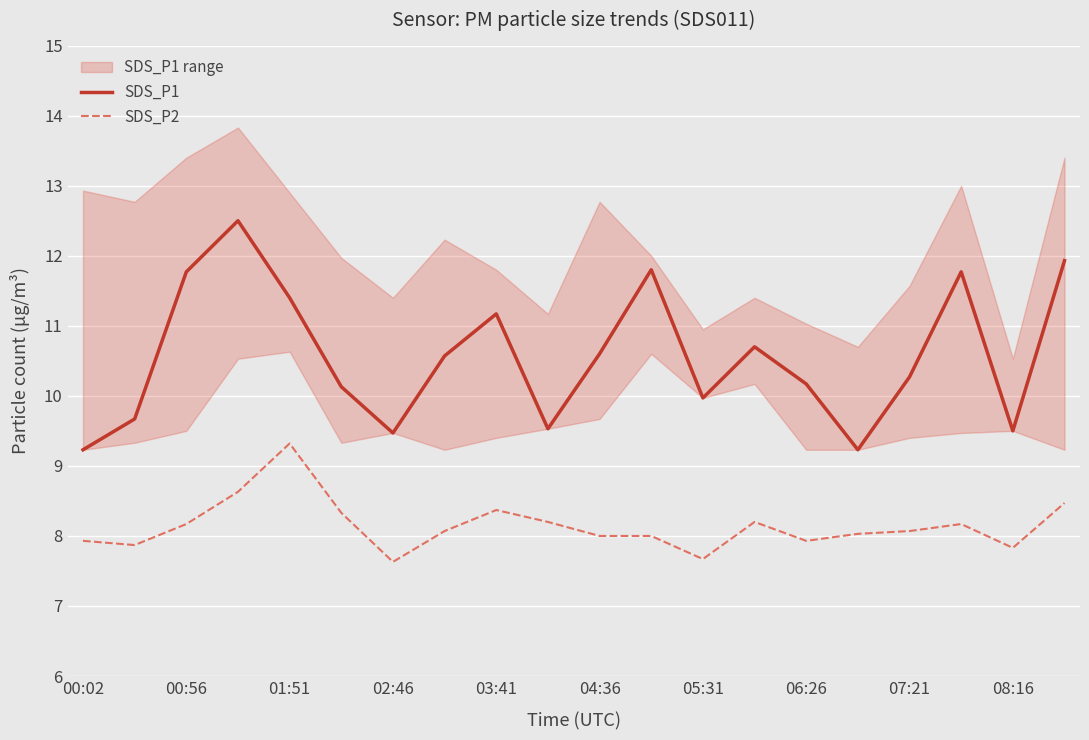

Reading right to left, list all the values displayed in this chart.

SDS_P1: 11.9	9.5	11.8	10.3	9.2	10.2	10.7	10.0	11.8	10.6	9.5	11.2	10.6	9.5	10.1	11.4	12.5	11.8	9.7	9.2
SDS_P2: 8.5	7.8	8.2	8.1	8.0	7.9	8.2	7.7	8.0	8.0	8.2	8.4	8.1	7.6	8.3	9.3	8.6	8.2	7.9	7.9